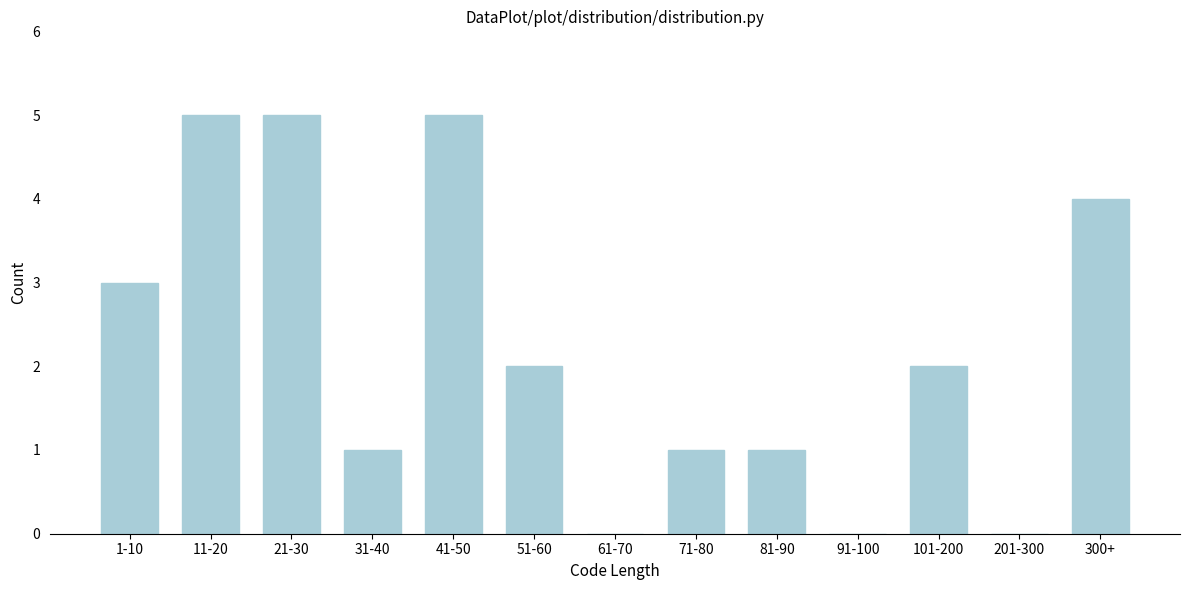

Reading left to right, list all the values displayed in this chart.

1-10=3	11-20=5	21-30=5	31-40=1	41-50=5	51-60=2	61-70=0	71-80=1	81-90=1	91-100=0	101-200=2	201-300=0	300+=4